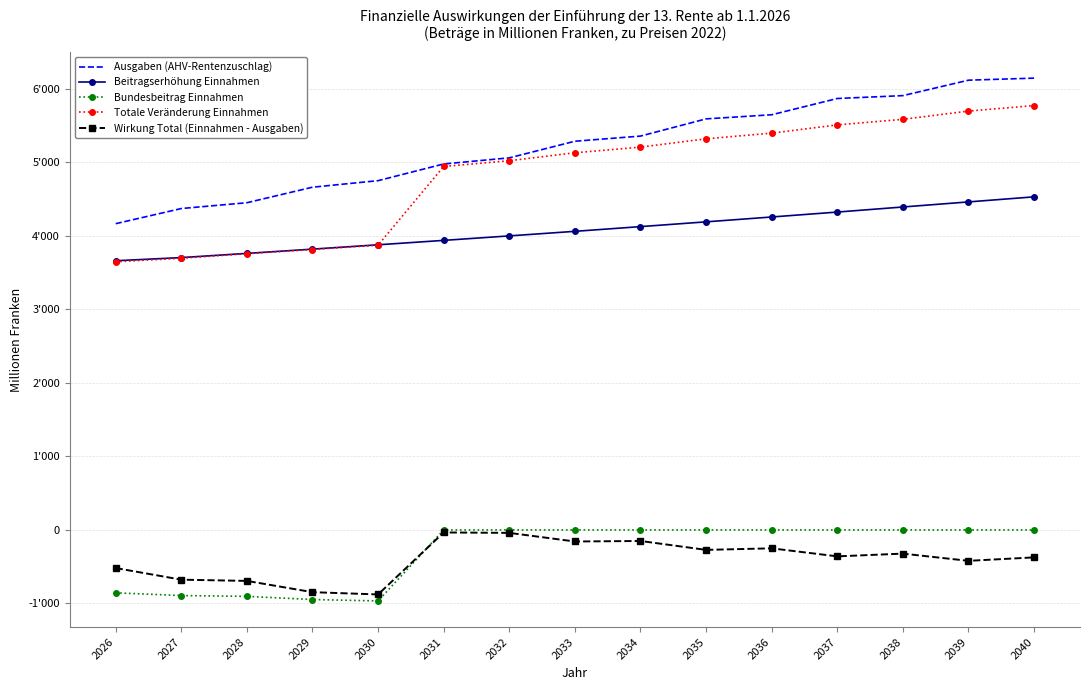

True or false: Wirkung Total (Einnahmen - Ausgaben) and Ausgaben (AHV-Rentenzuschlag) intersect in this chart.

False